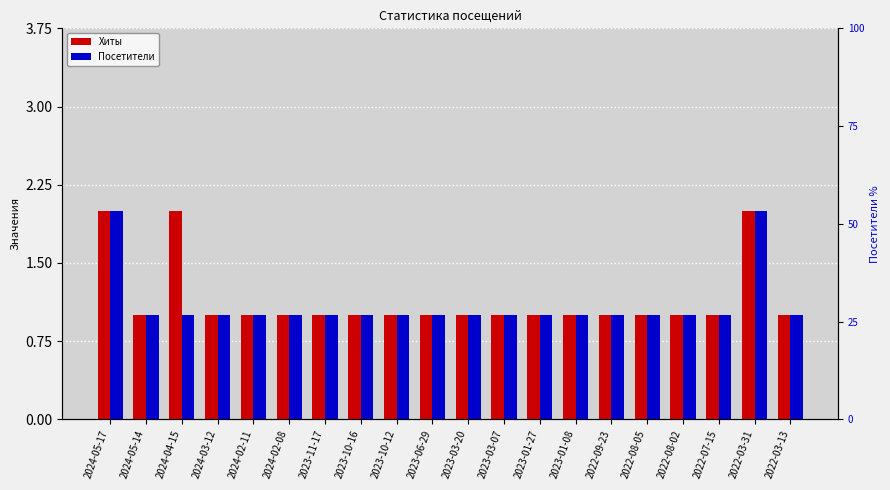

What is the average value of the Посетители series?

1